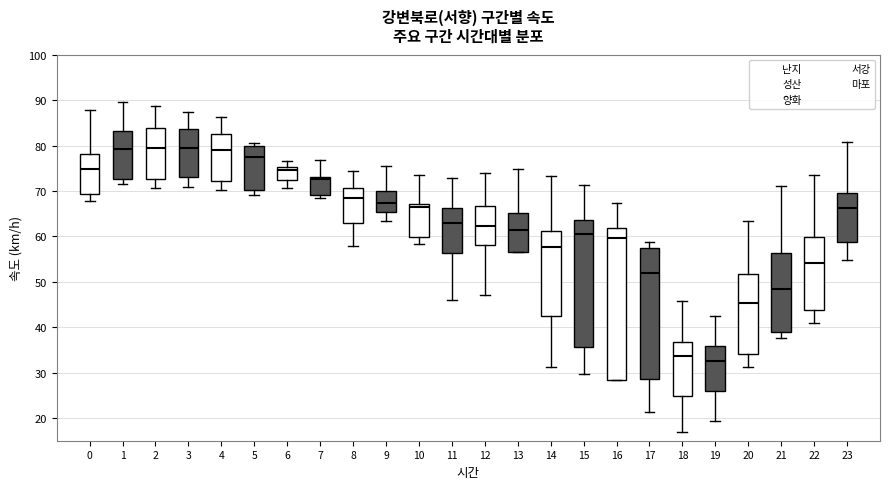

Which box has the lowest median line?

19